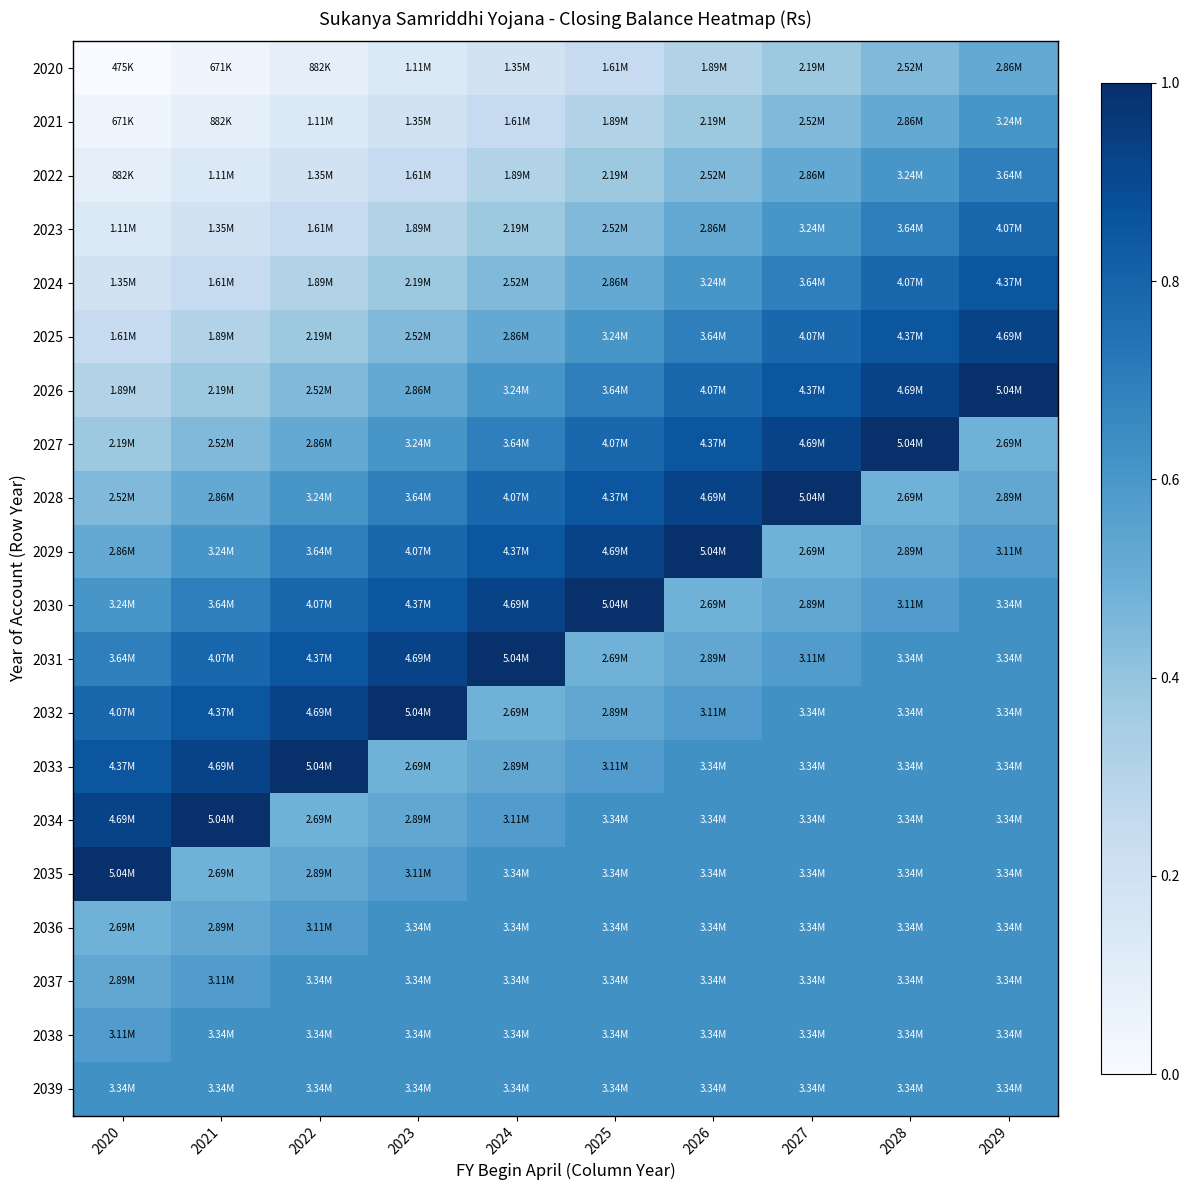

Count the number of categories in the chart.

10